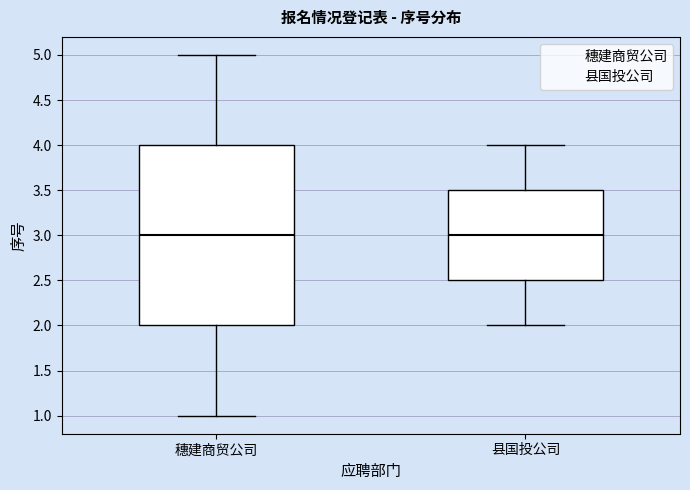

Reading left to right, transcribe this box plot: for each box, give where its median line is, the range the box spans, and where its two whiskers end, as read against the y-axis. The values are not printed on the chart, so give them approximately, as read against the axis.

穗建商贸公司: median 3.0, box 2.0 to 4.0, whiskers 1.0 to 5.0
县国投公司: median 3.0, box 2.5 to 3.5, whiskers 2.0 to 4.0